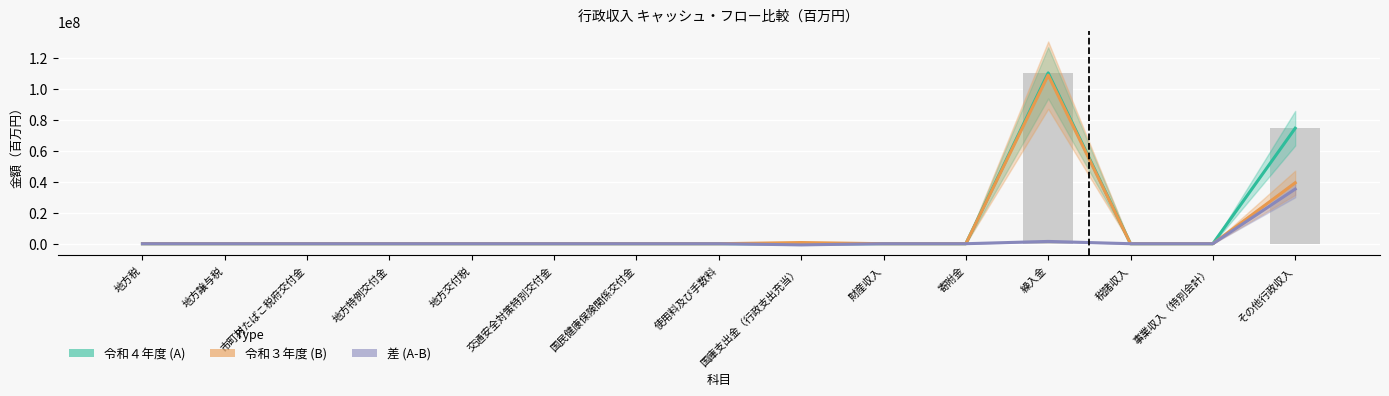

What is the label of the 7th bar from the right?

国庫支出金（行政支出充当）